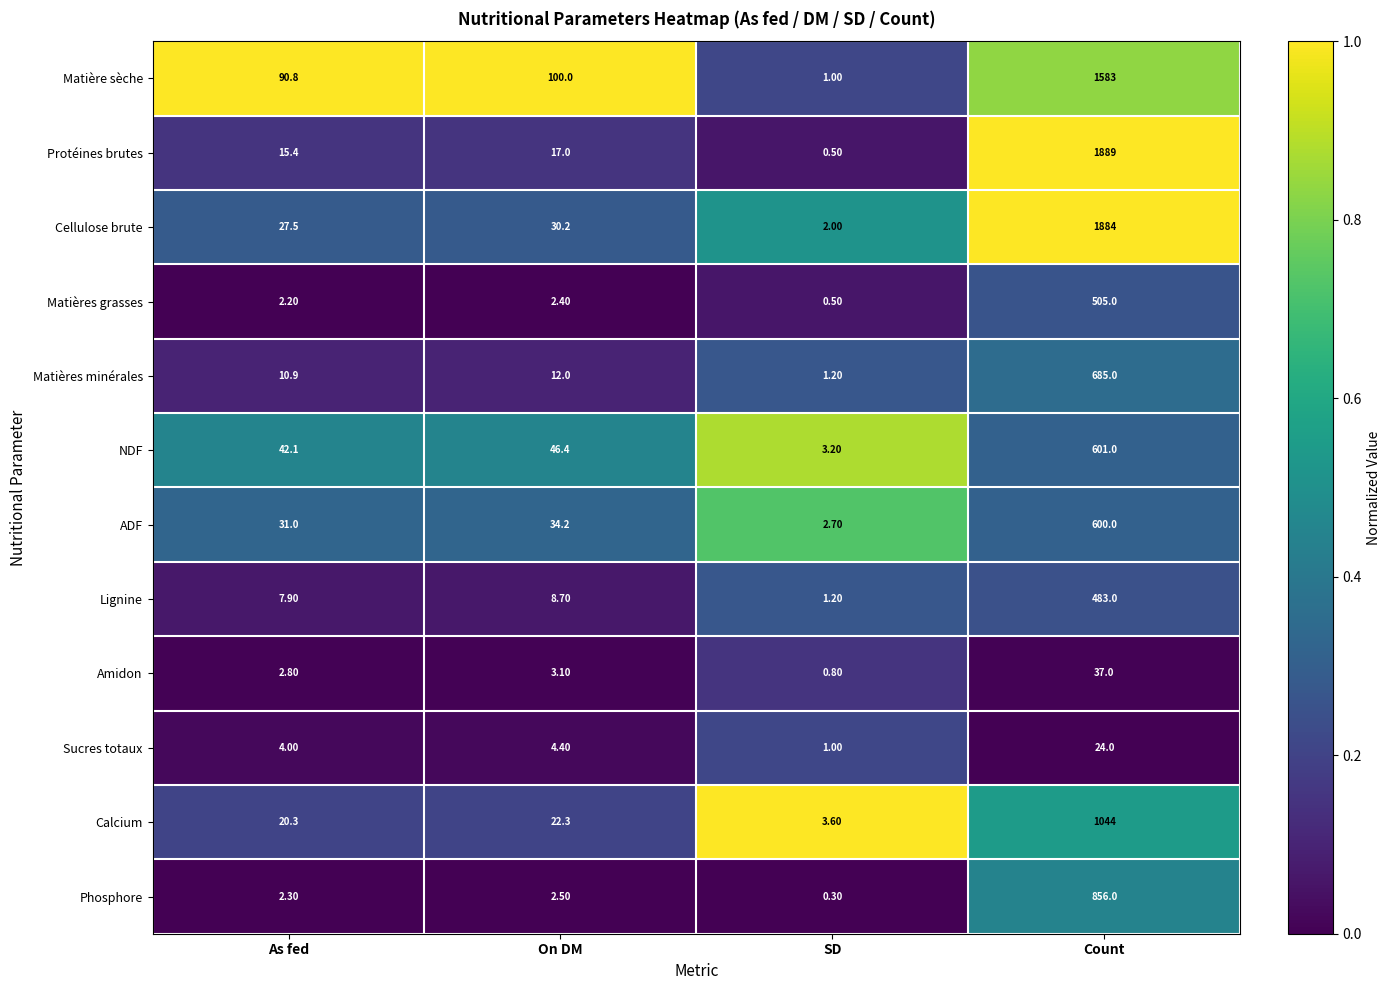

List the labels in order of Matière sèche value, largest first.

Count, On DM, As fed, SD